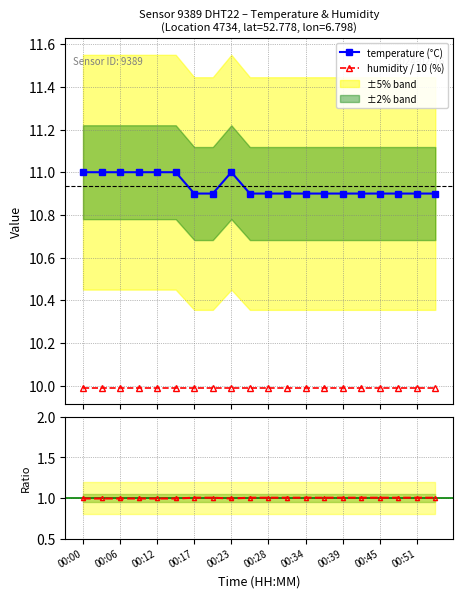

How many lines are shown in the chart?

3